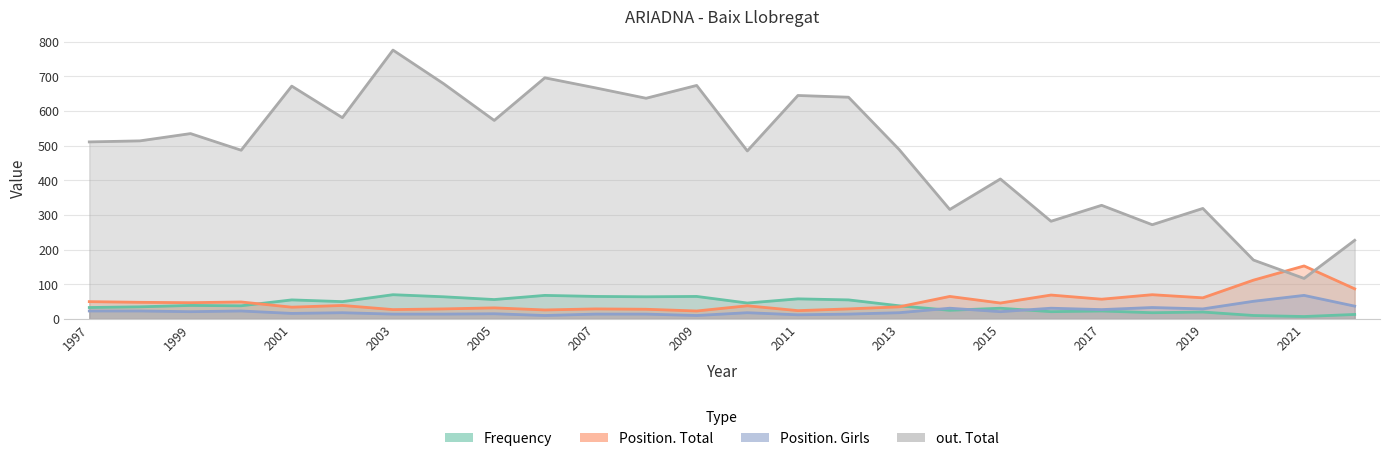

At which label is out. Total closest to 446?

2010